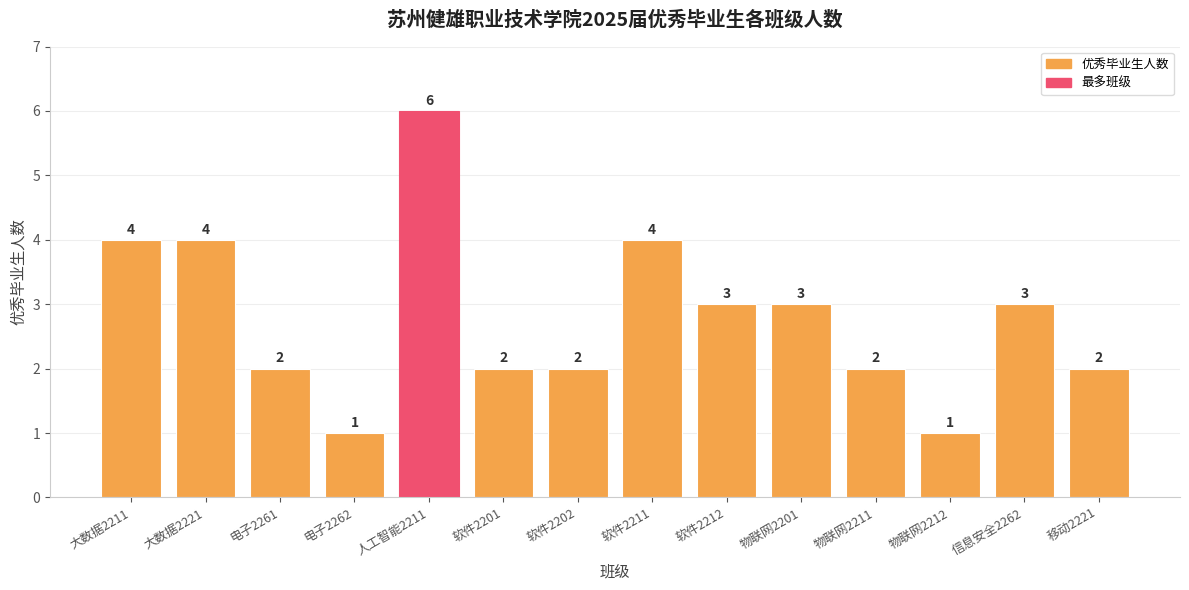

Reading left to right, extract all data points from this chart.

大数据2211=4	大数据2221=4	电子2261=2	电子2262=1	人工智能2211=6	软件2201=2	软件2202=2	软件2211=4	软件2212=3	物联网2201=3	物联网2211=2	物联网2212=1	信息安全2262=3	移动2221=2